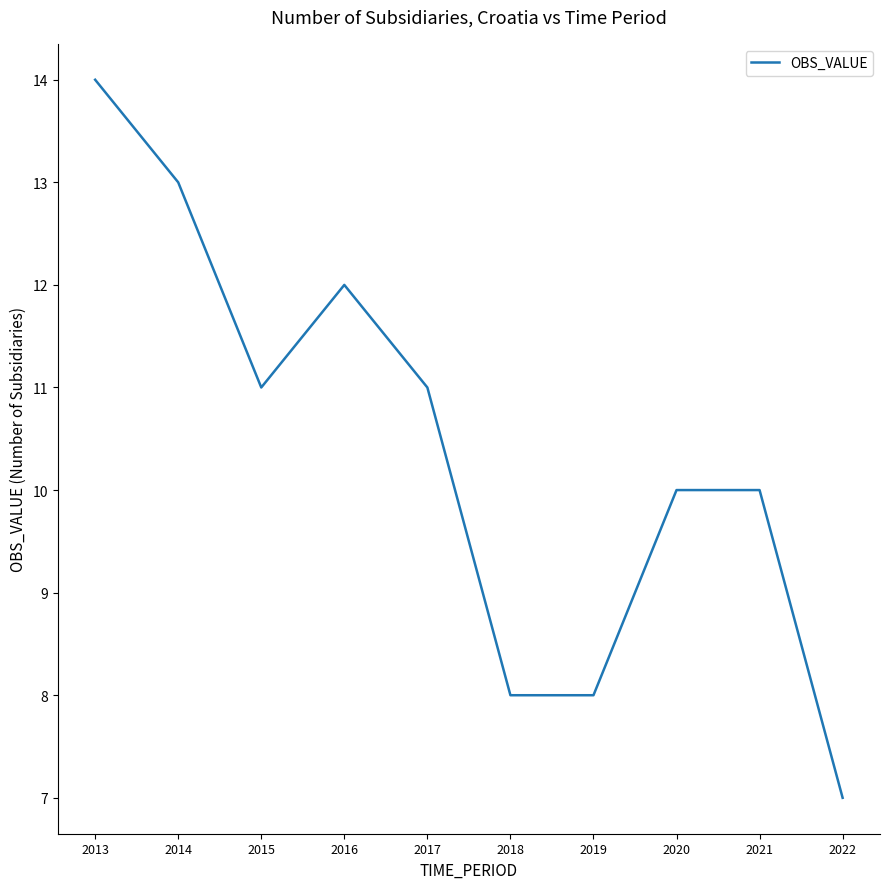

True or false: the data shows 8 at 2019.

True